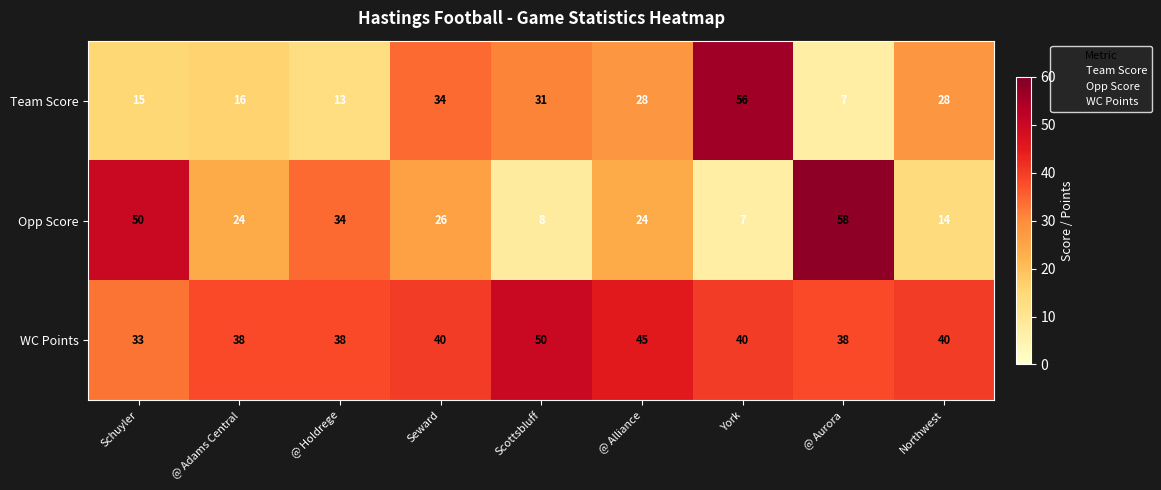

Rank the series by their maximum value, from highest to lowest.

Opp Score, Team Score, WC Points